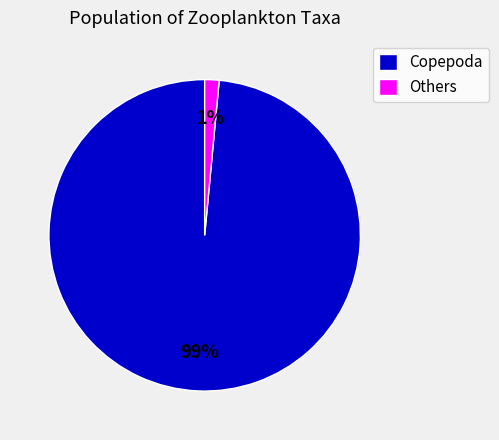

To the nearest percent, what is the average slice percentage?

50%